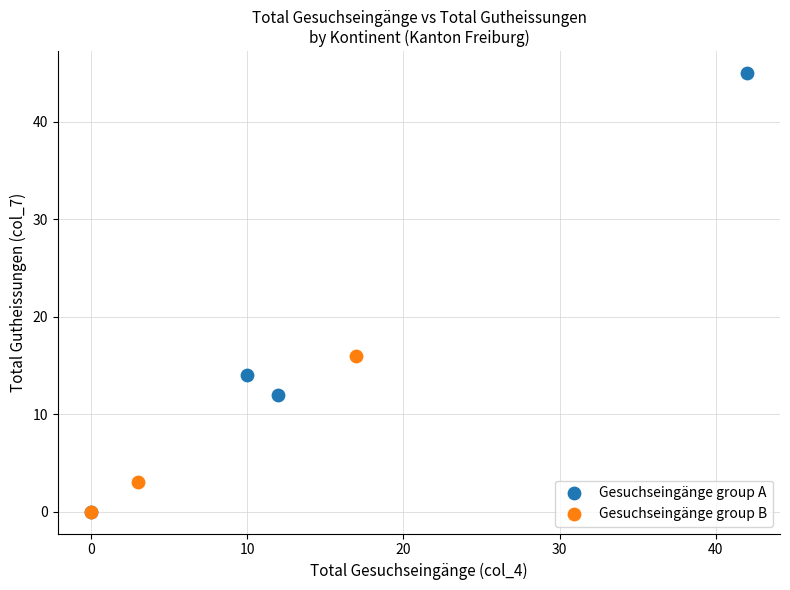

Which series reaches the maximum Y coordinate?

Gesuchseingänge group A